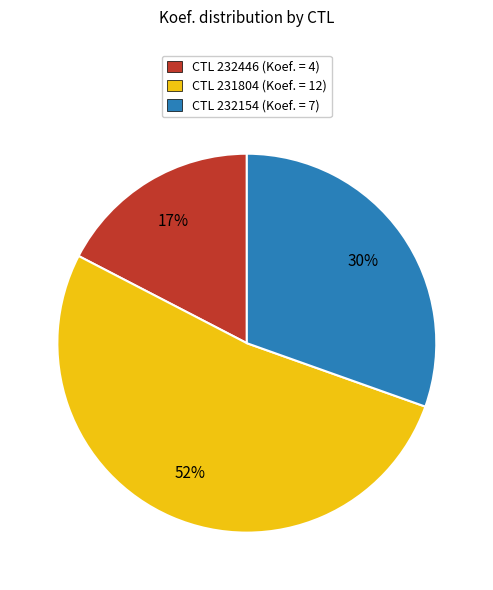

Is CTL 231804 (Koef. = 12) the majority of the pie?

Yes